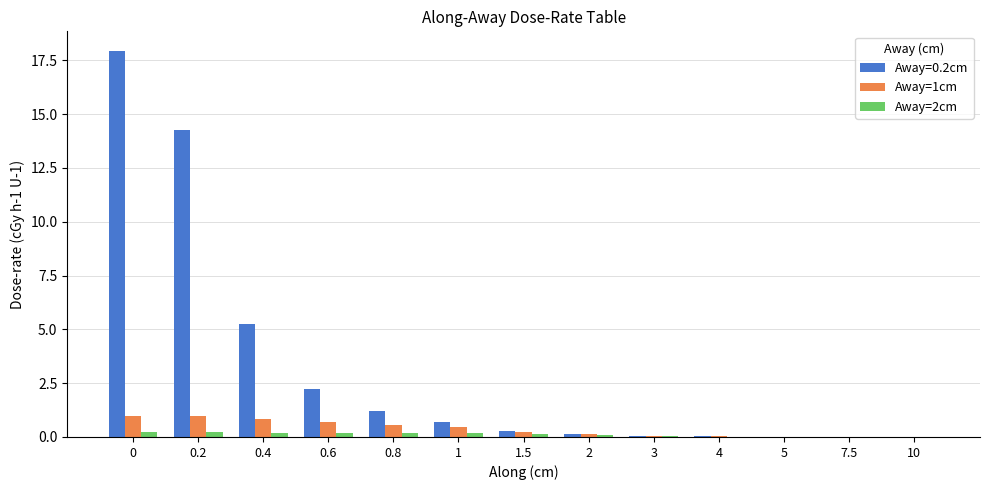

True or false: Away=2cm has a value of 0.0 at 7.5.

True